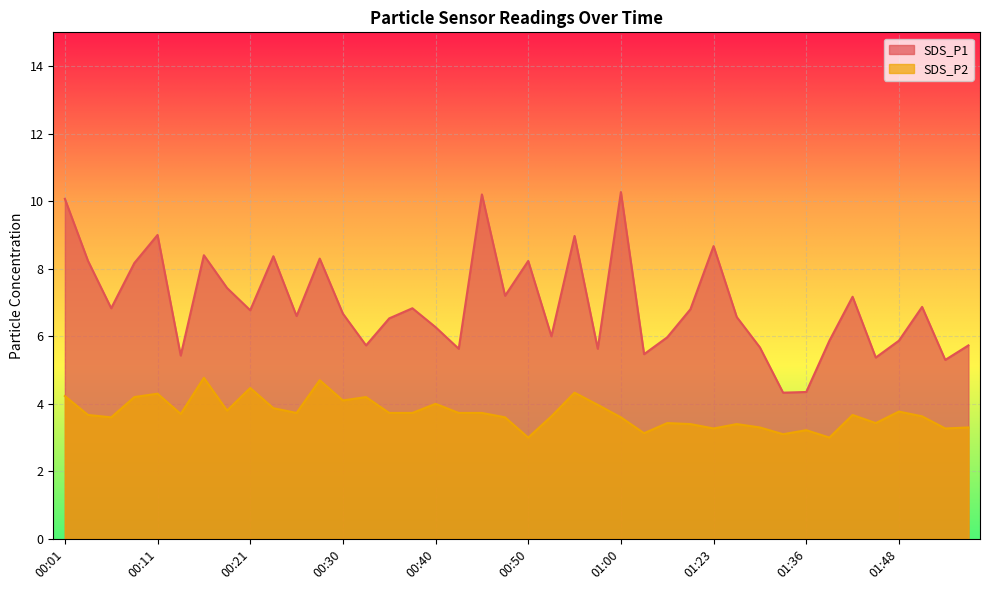

What are all the series names shown in the legend?

SDS_P1, SDS_P2